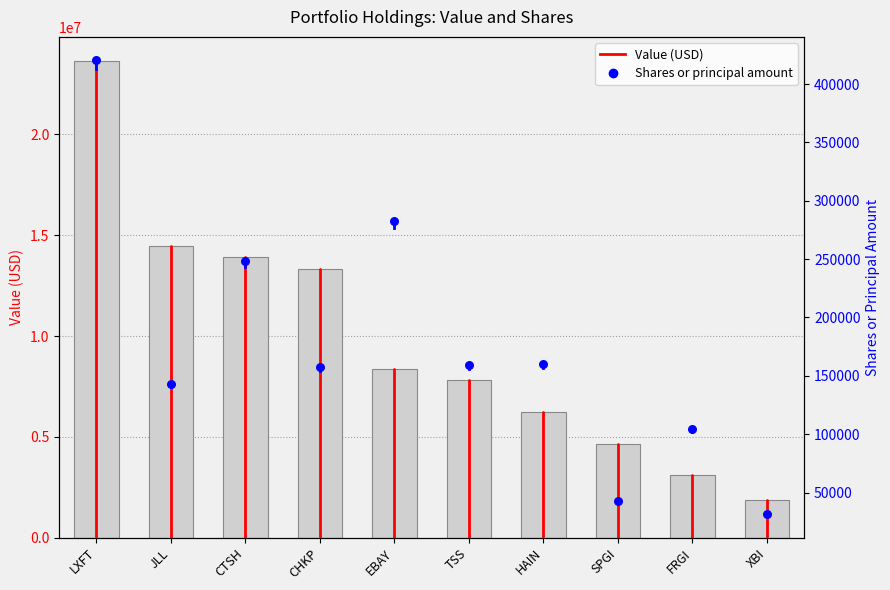

At how many categories does at least one series exceed 12240356?

4